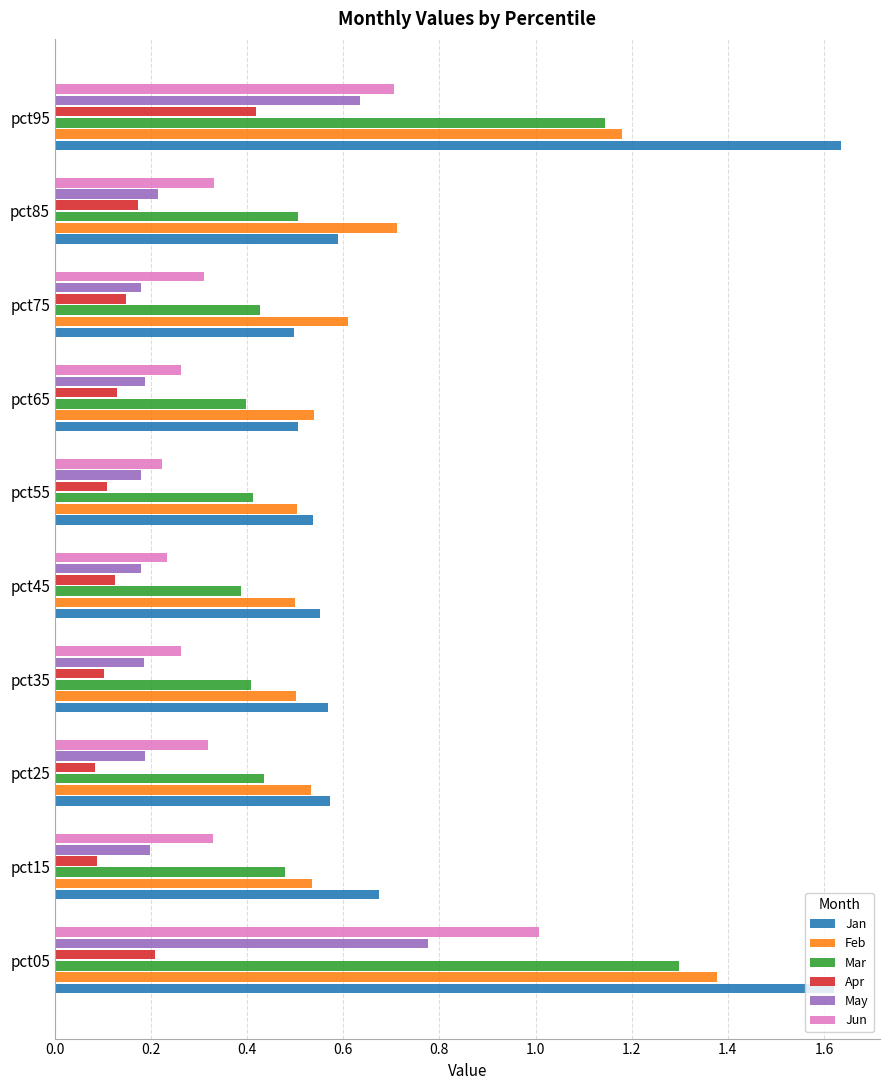

What is the sum of all May values?

2.9